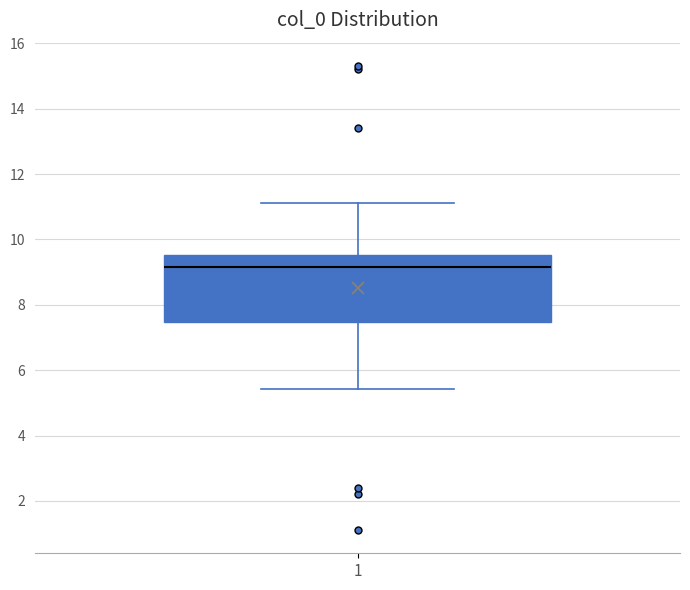

Transcribe this box plot: give where the median line is, the range the box spans, and where the two whiskers end, as read against the y-axis. The values are not printed on the chart, so give them approximately, as read against the axis.

median 9.2, box 7.4 to 9.6, whiskers 5.4 to 11.2